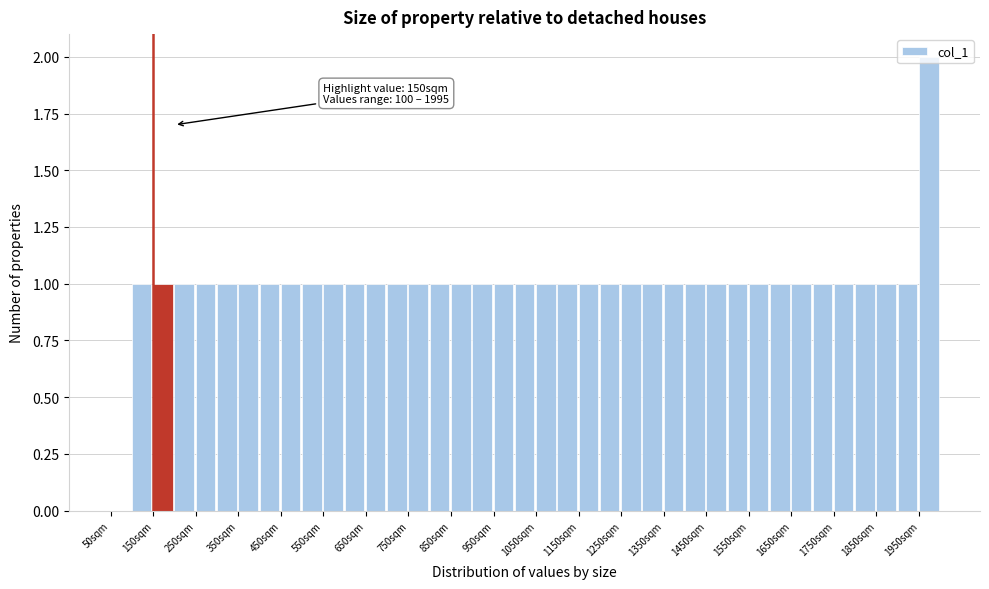

Over which range of the x-axis is the bar tallest?

1950 to 2000